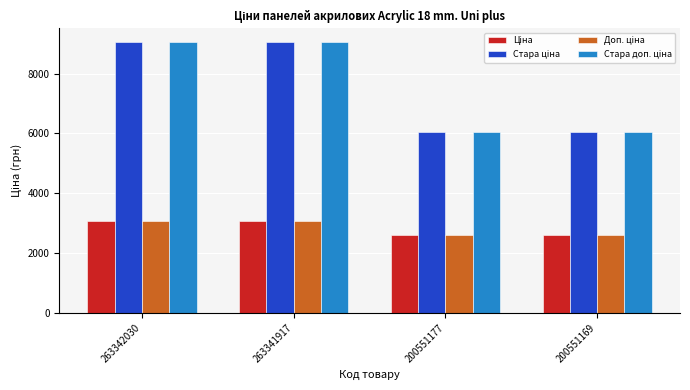

What is the total value across all series at 200551169?

17257.3